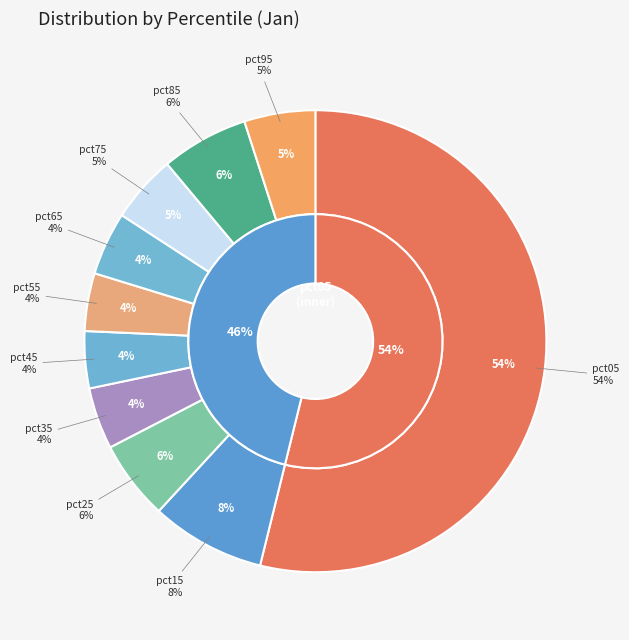

What percentage is NOT represented by pct35?

95.7%